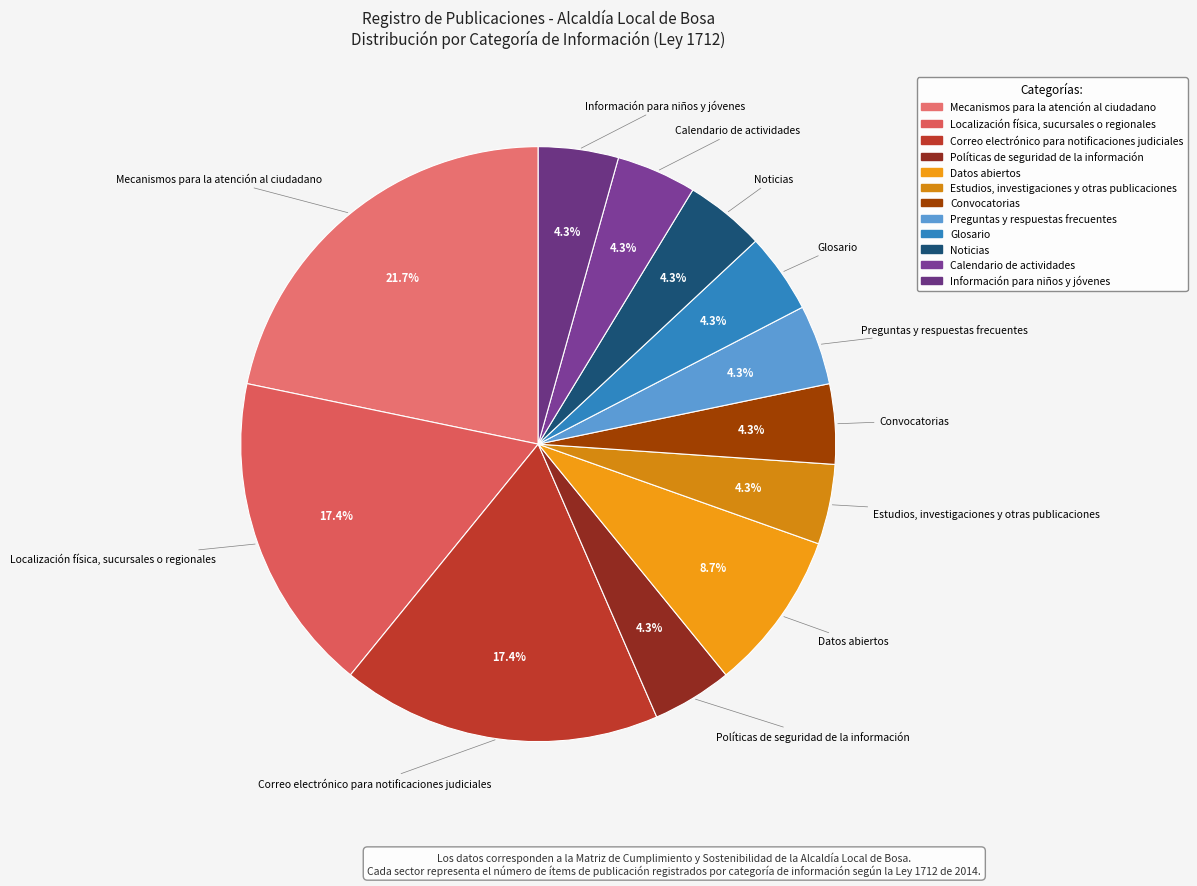

The Datos abiertos slice represents 1% of the pie. True or false?

False